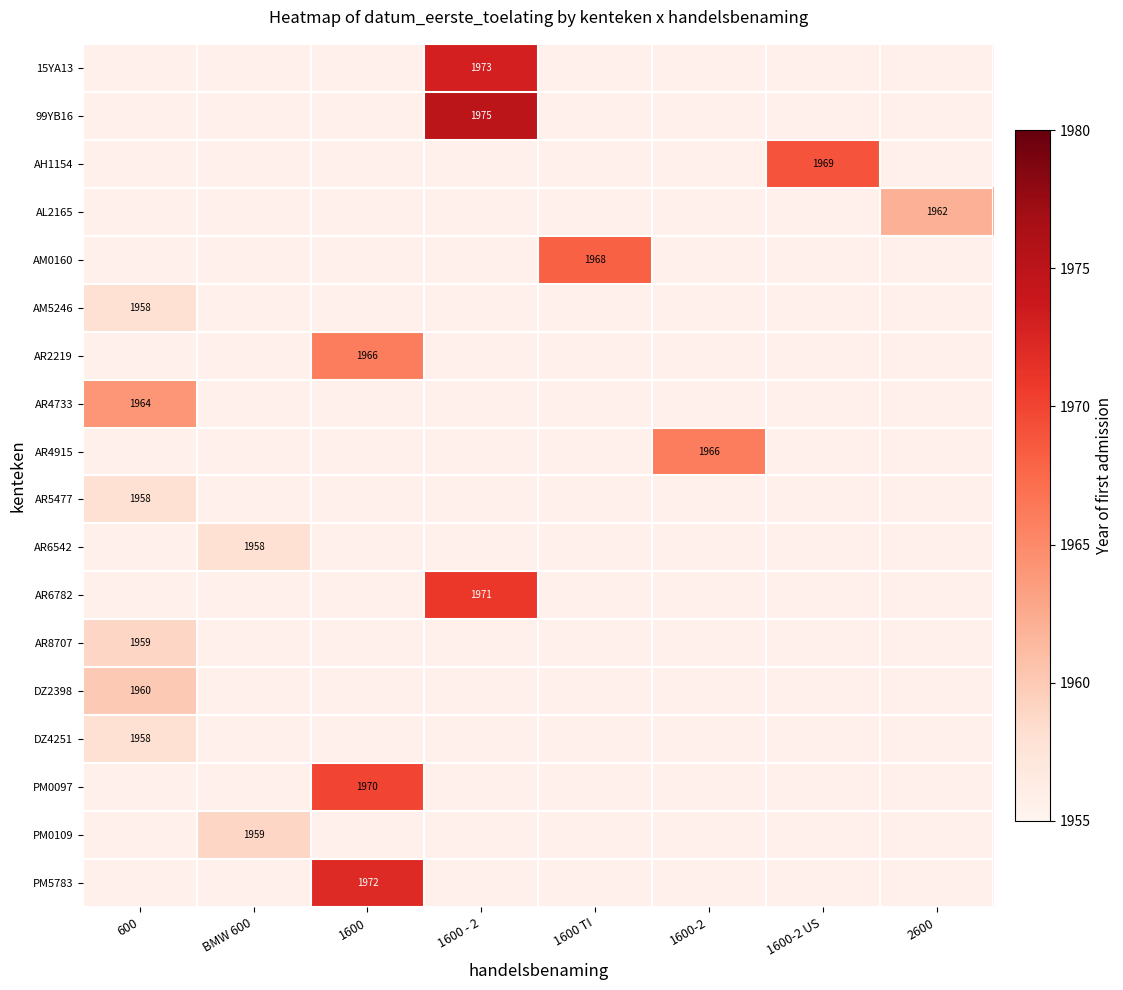

What is the greatest value displayed?

1975.0